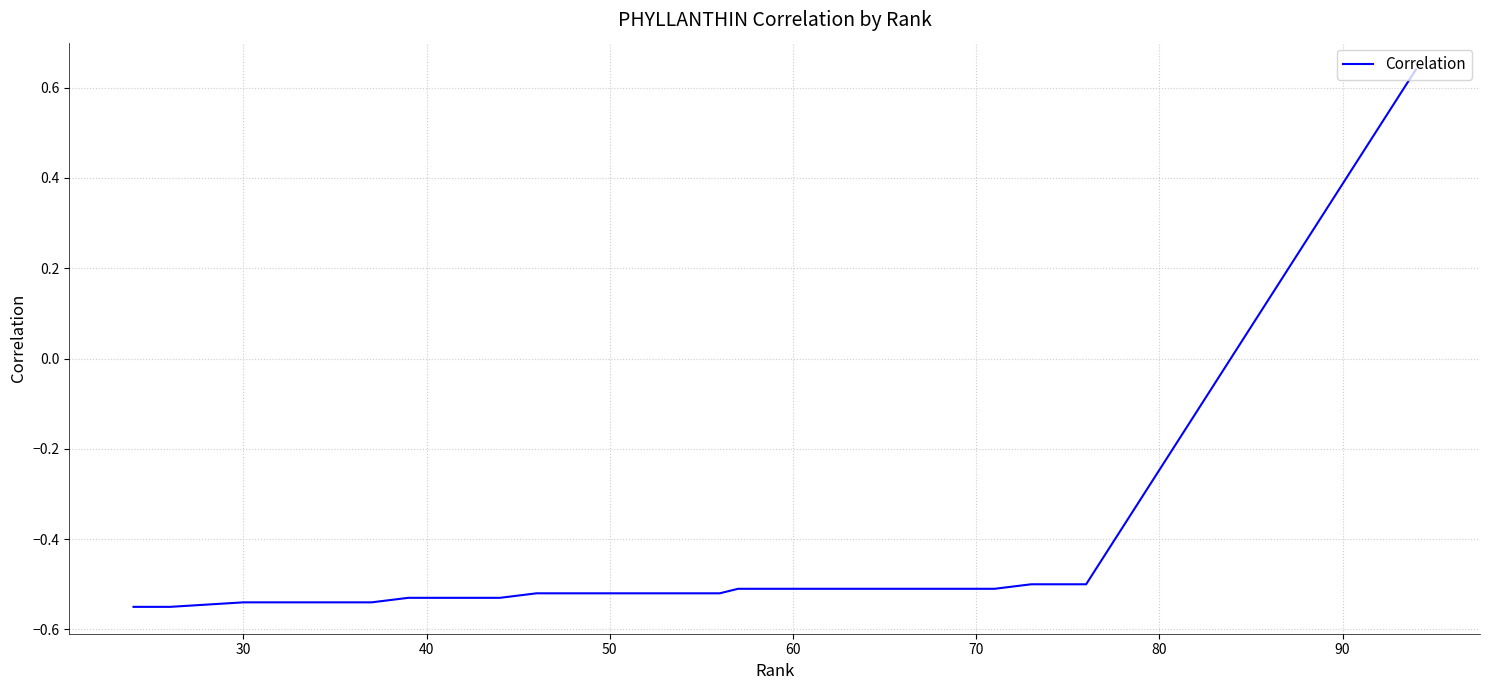

What is the difference between the maximum and minimum values?

1.2